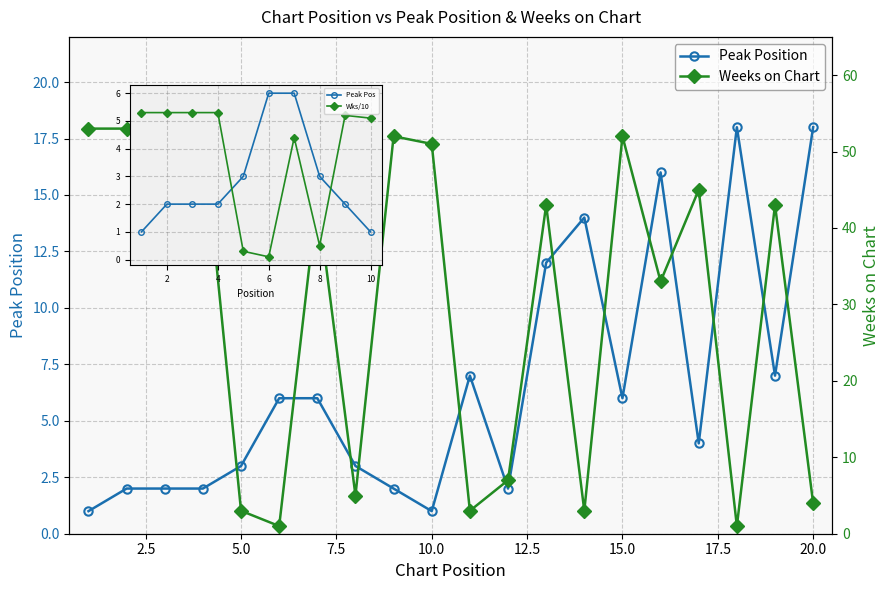

True or false: Weeks on Chart has a value of 2 at 20.

False